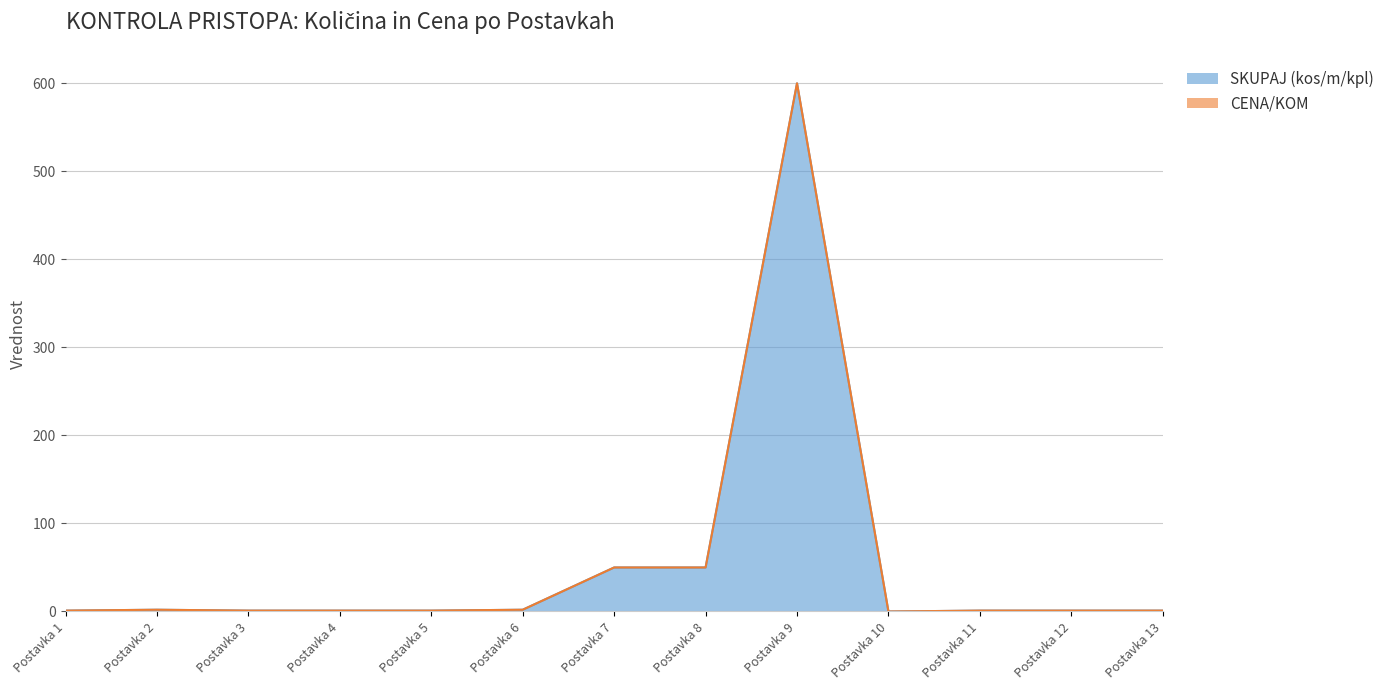

How many values are below 1?

1